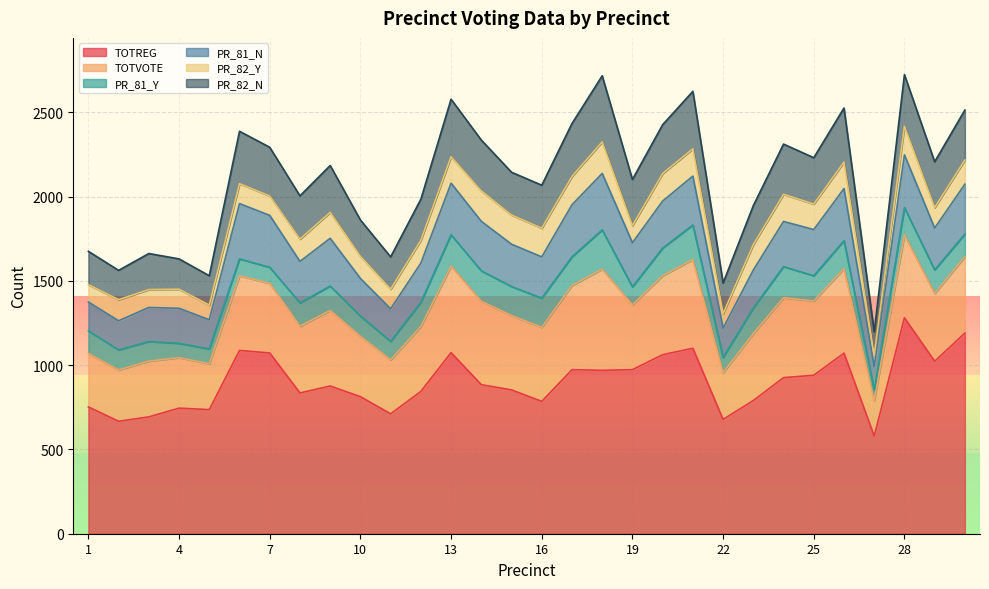

Which label corresponds to the largest value in the chart?

28